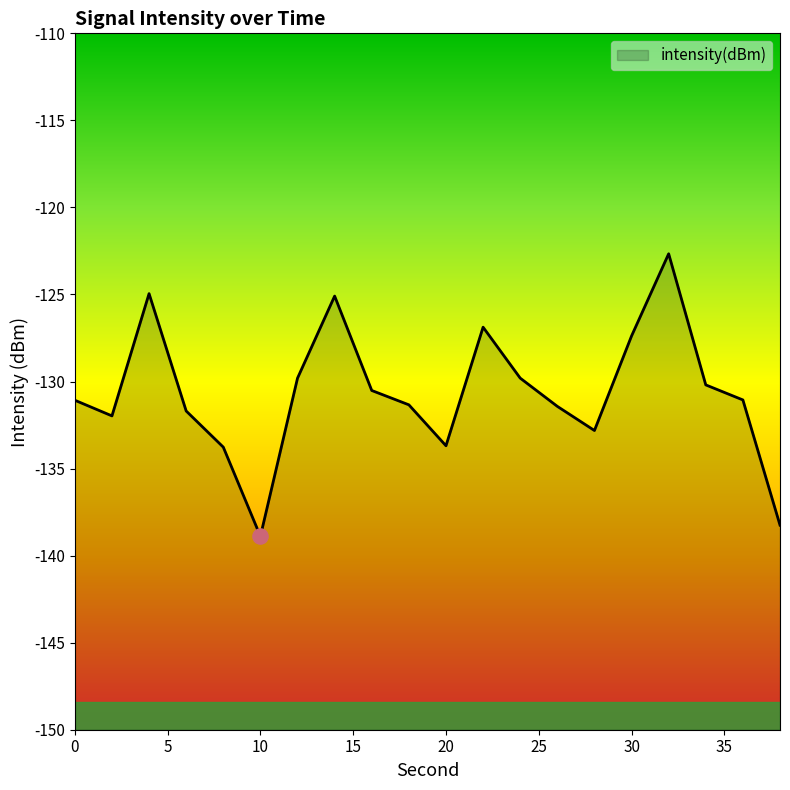

What is the change in value from 12 to 26?

-1.6